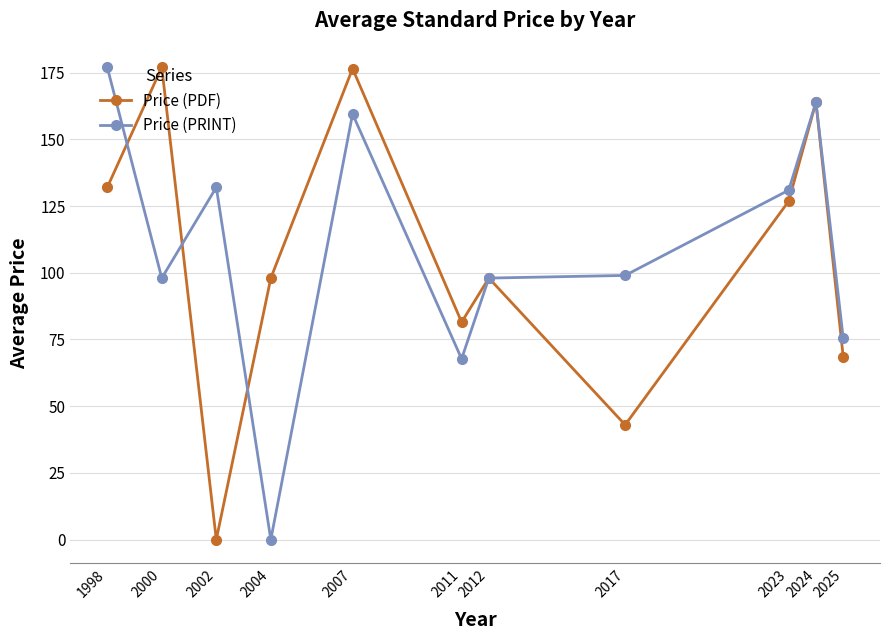

What is the approximate value of Price (PDF) at 2024?

163.9